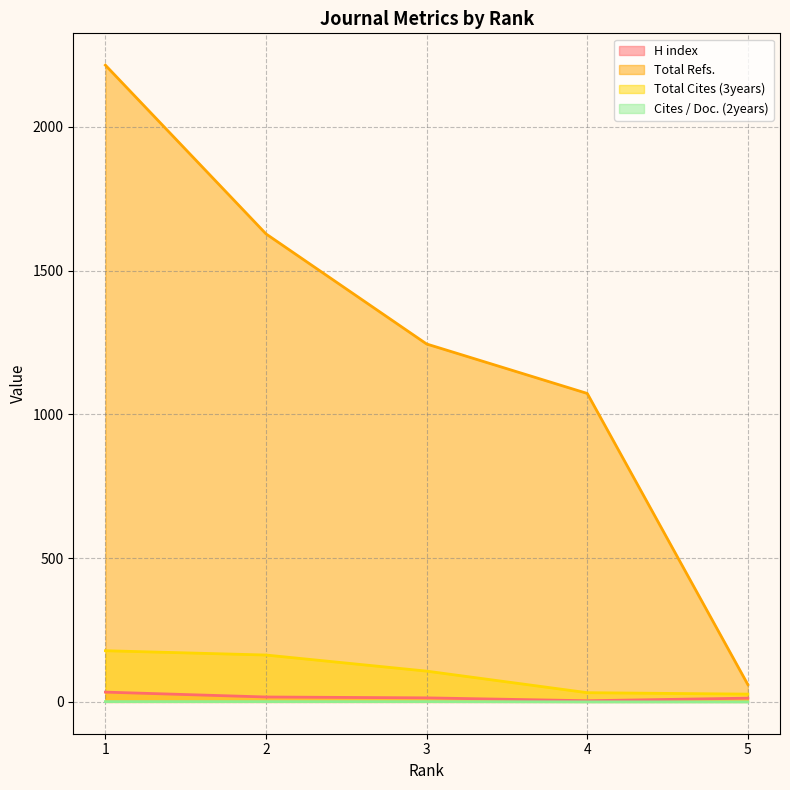

How many data points in Cites / Doc. (2years) are less than 1?

2